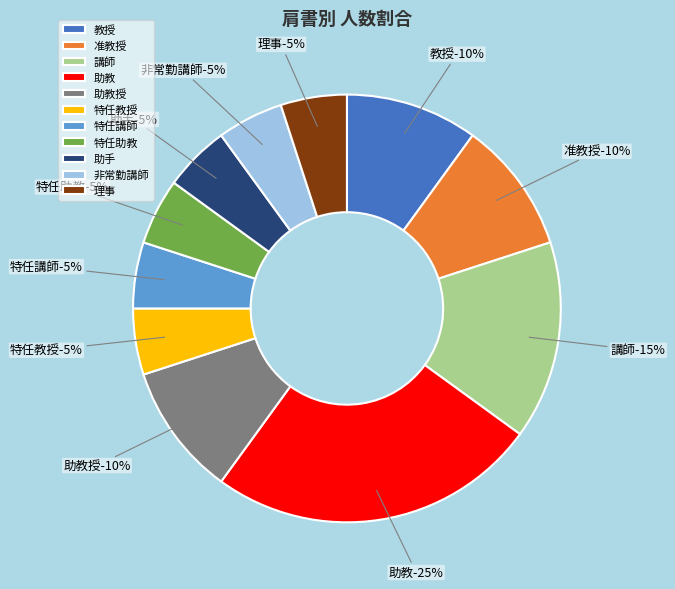

Is there any slice that represents more than half of the pie?

No